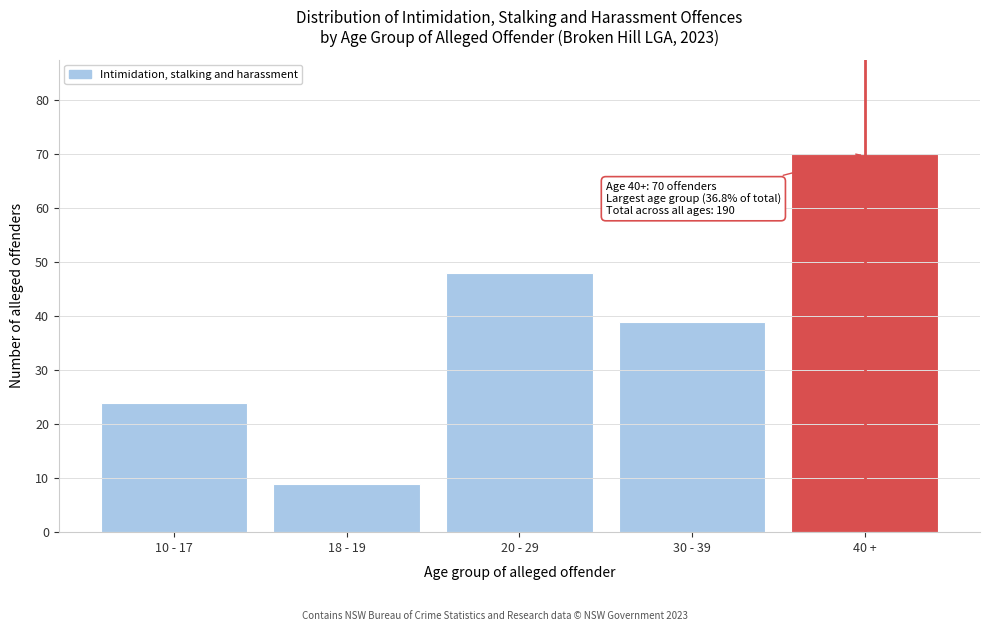

Reading right to left, list all the values displayed in this chart.

70	39	48	9	24